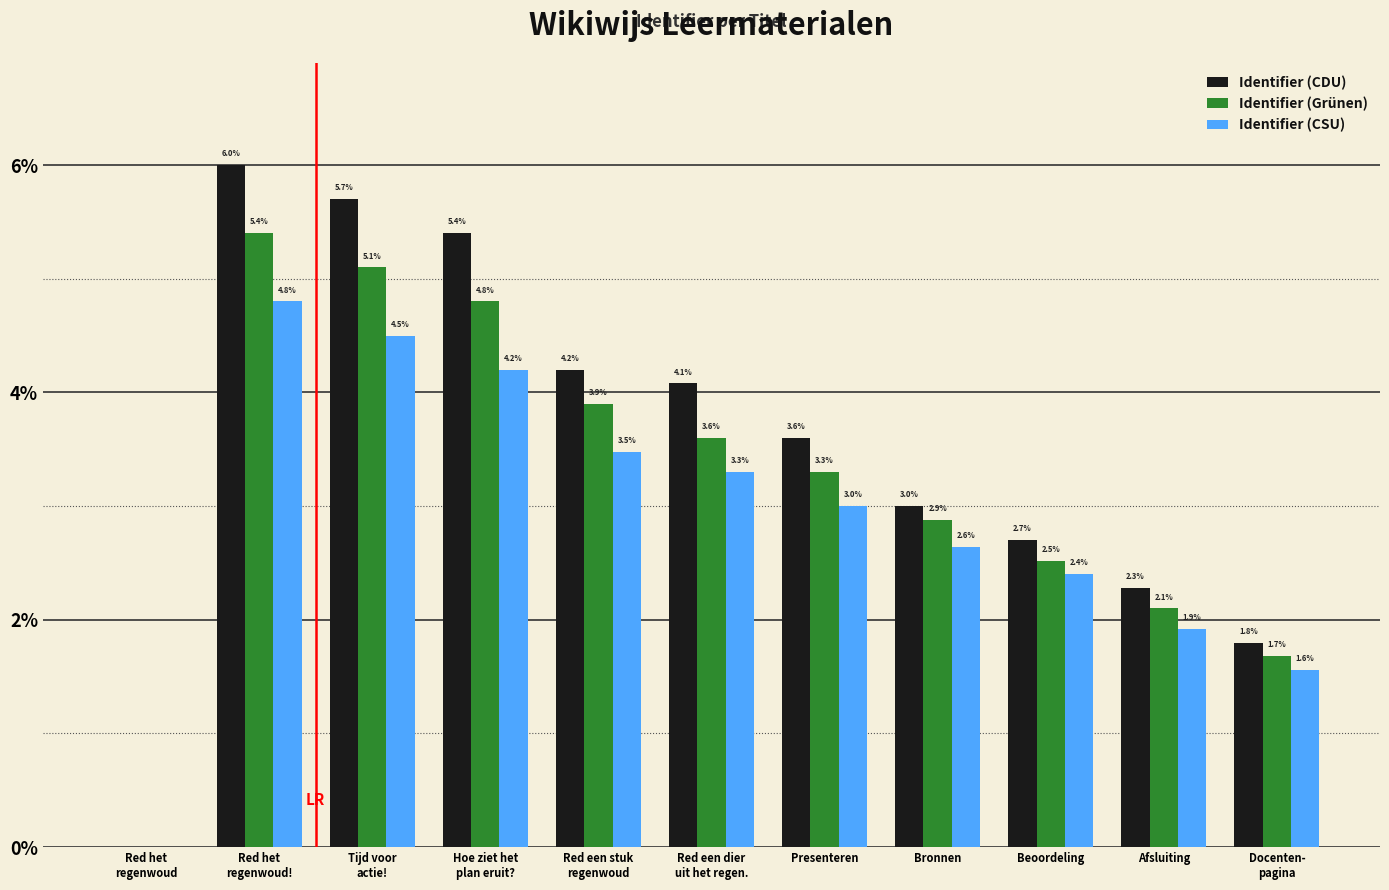

True or false: Identifier (CDU) has a value of 1.4 at Red het
regenwoud!.

False